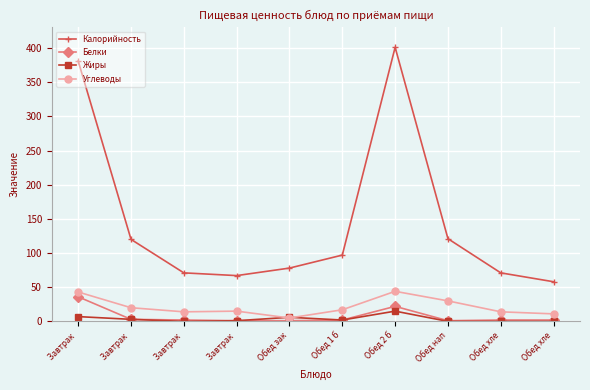

At which label does Калорийность first exceed 97?

Завтрак 